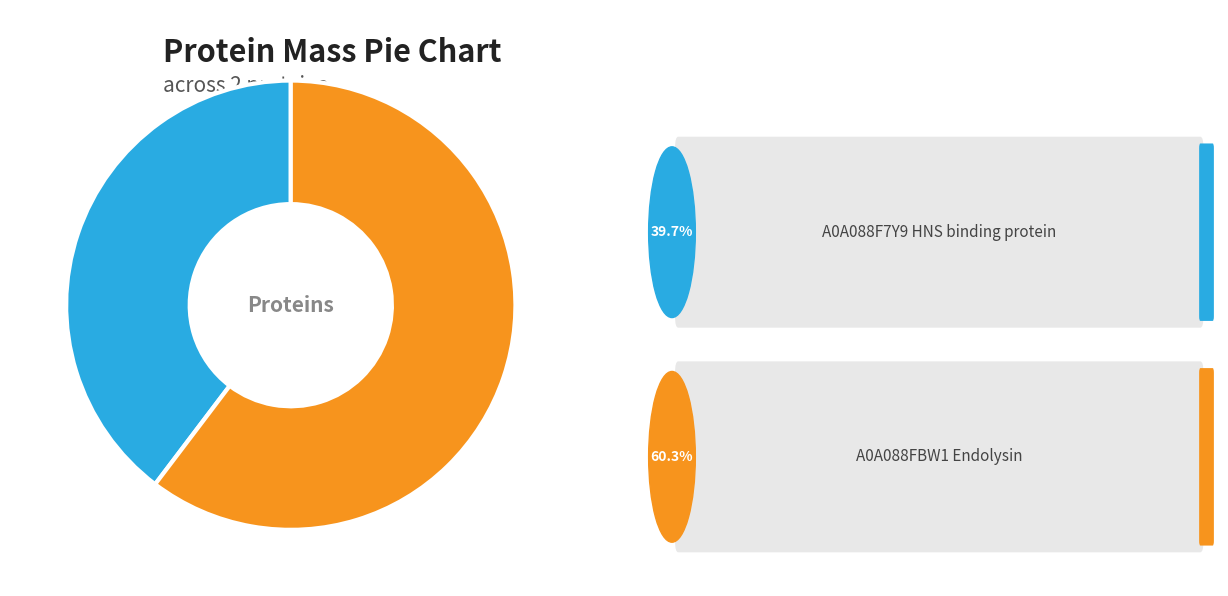

Does any single category account for the majority?

Yes